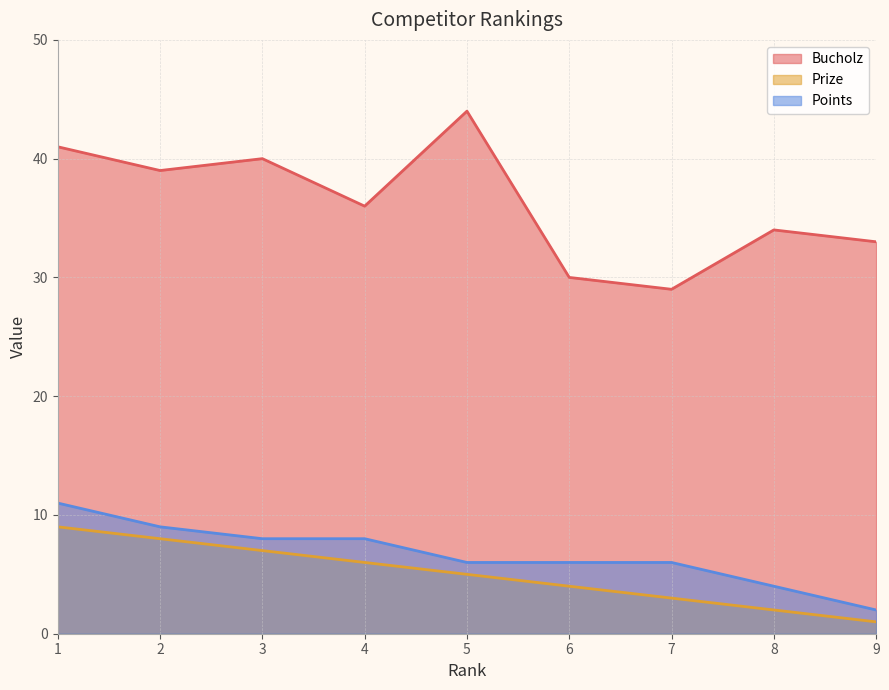

Rank the categories by Prize value from lowest to highest.

9, 8, 7, 6, 5, 4, 3, 2, 1